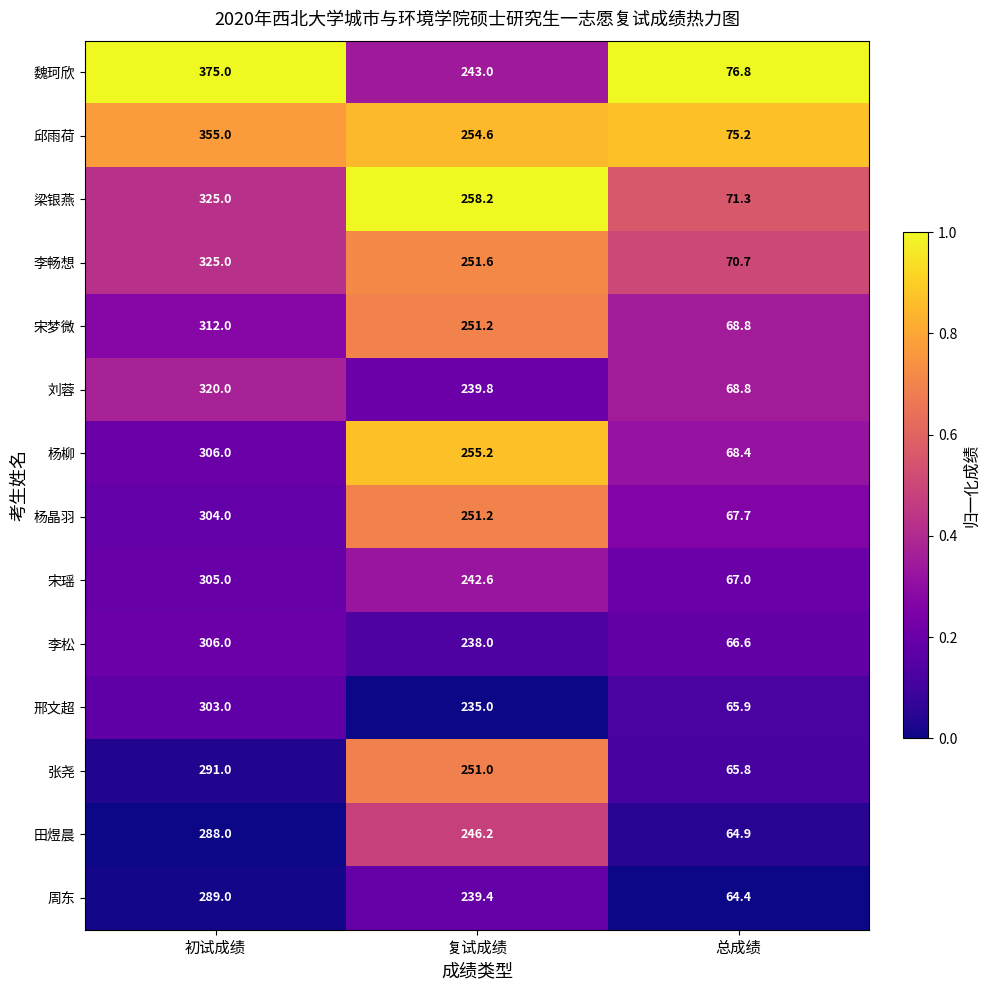

What is the difference between the 邱雨荷 values at 初试成绩 and 复试成绩?

100.4